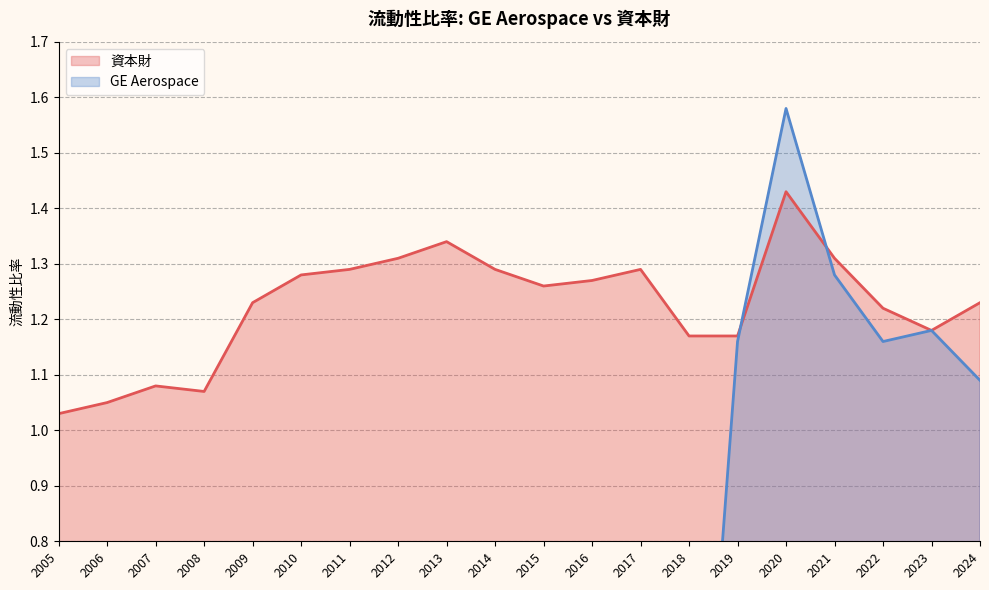

In 資本財, how many points are lower than both neighbors (excluding endpoints)?

3